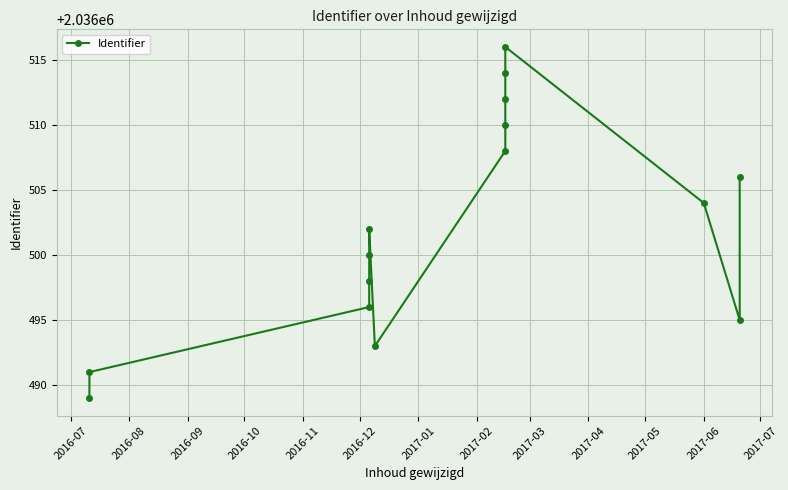

What is the smallest value displayed?

2036489